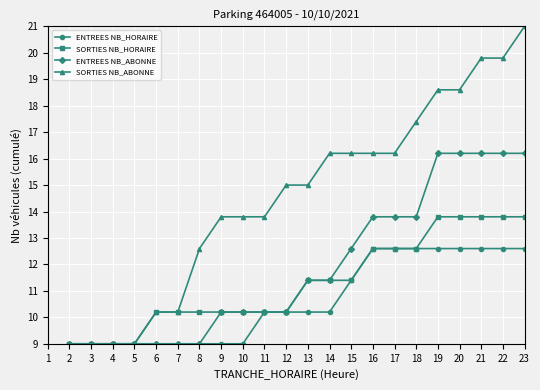

Is it true that ENTREES NB_HORAIRE equals 22.0 at 14?

False